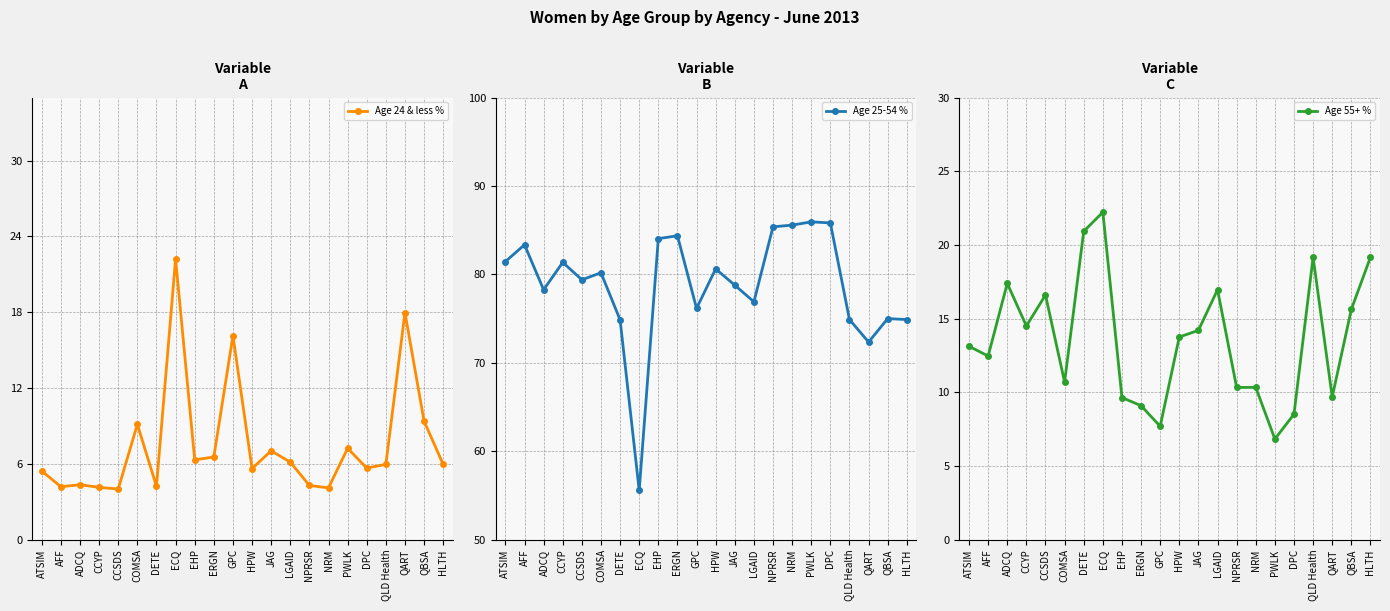

What is the label of the 18th point from the left?

DPC